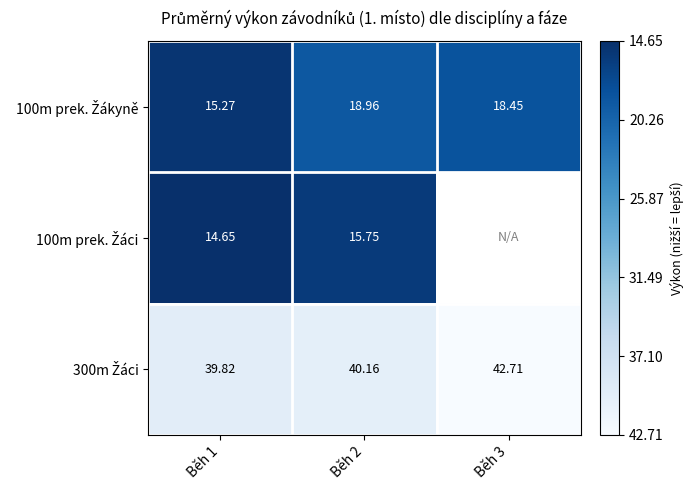

How many distinct data groups are displayed?

3